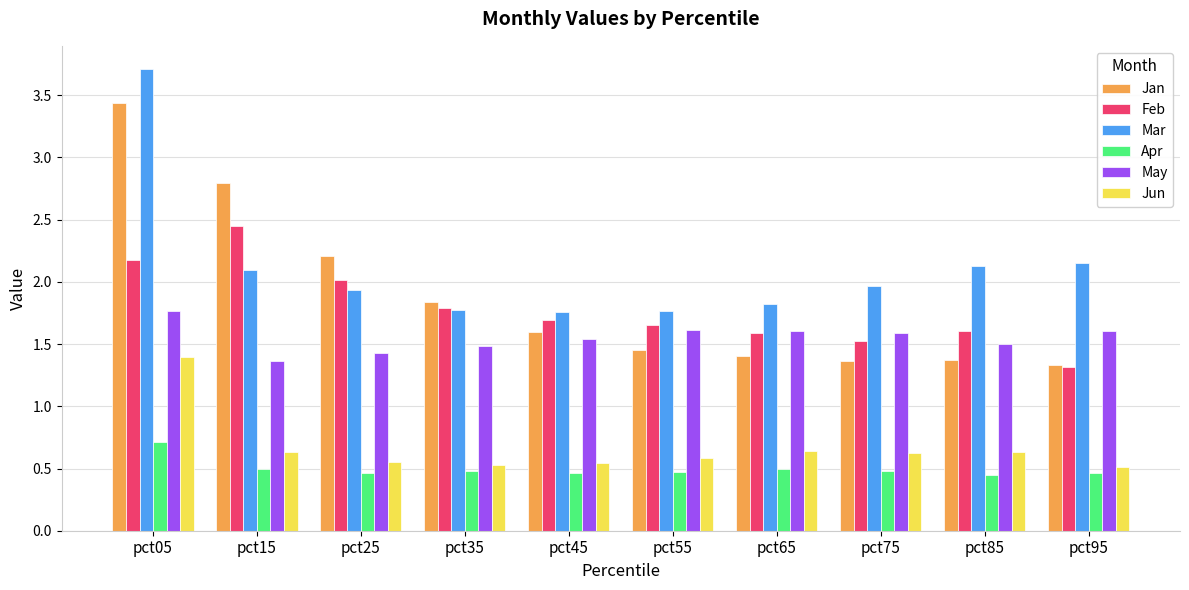

What is the sum of the May values at pct15 and pct35?

2.8